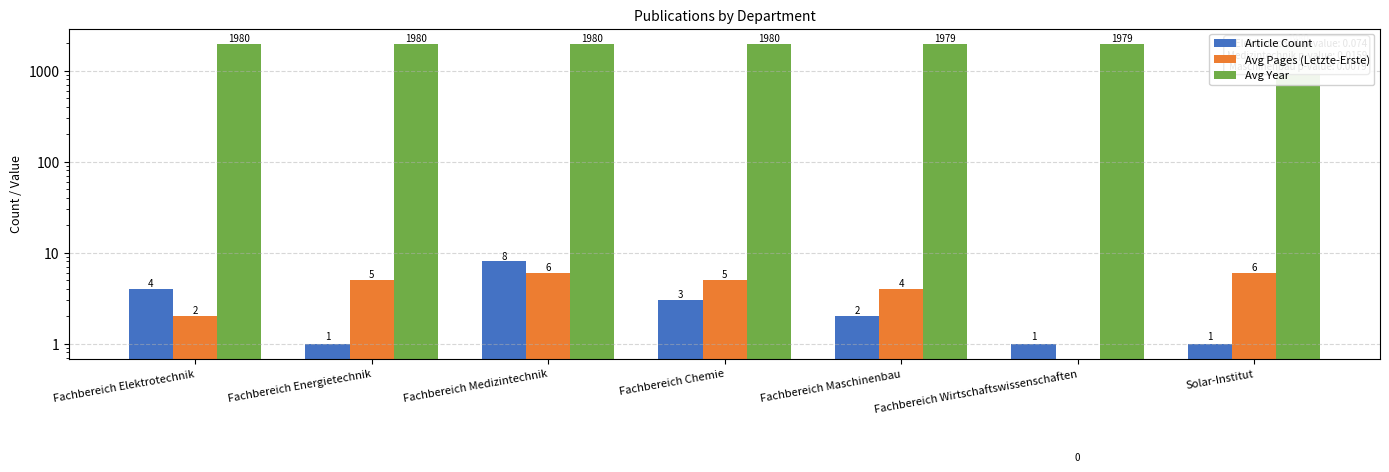

What is the total value across all series at Fachbereich Wirtschaftswissenschaften?

1980